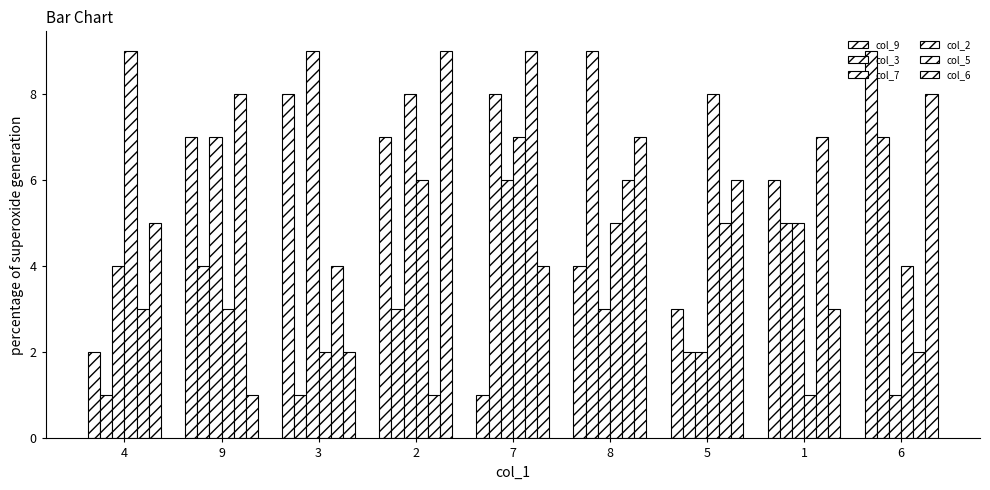

Read the col_9 value at 6.

9